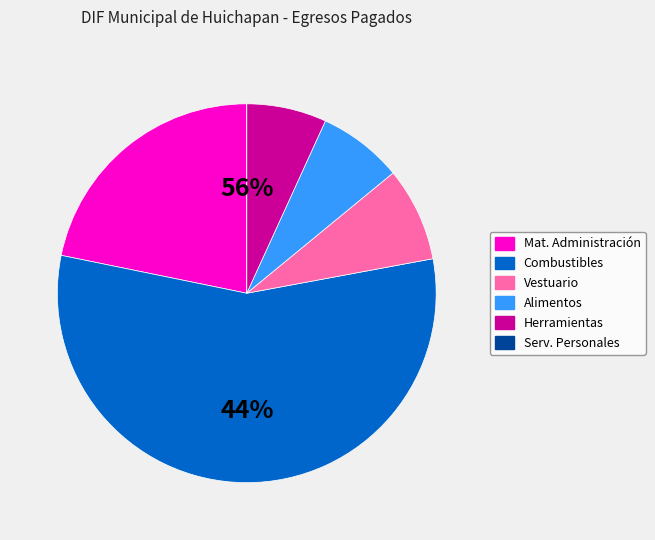

True or false: MATERIALES Y SUMINISTROS accounts for 99% of the total.

False